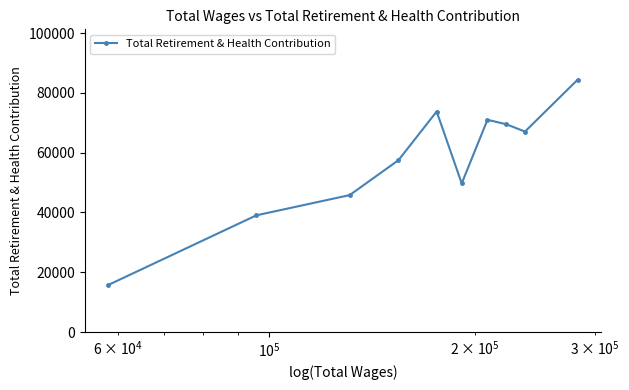

What is the difference between the maximum and minimum values?

68634